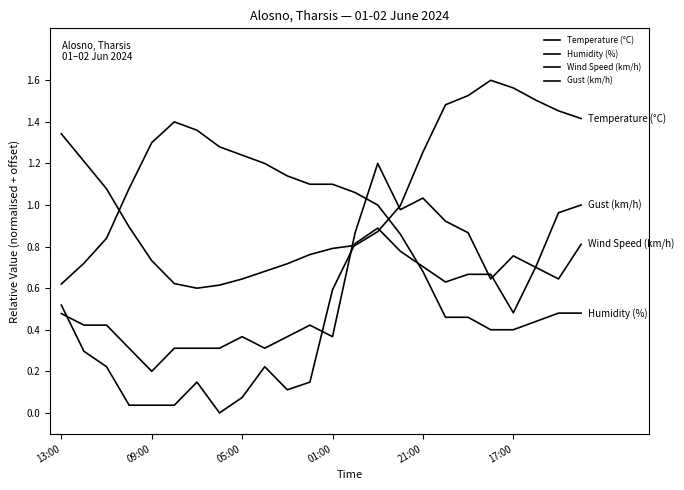

How many lines are shown in the chart?

4